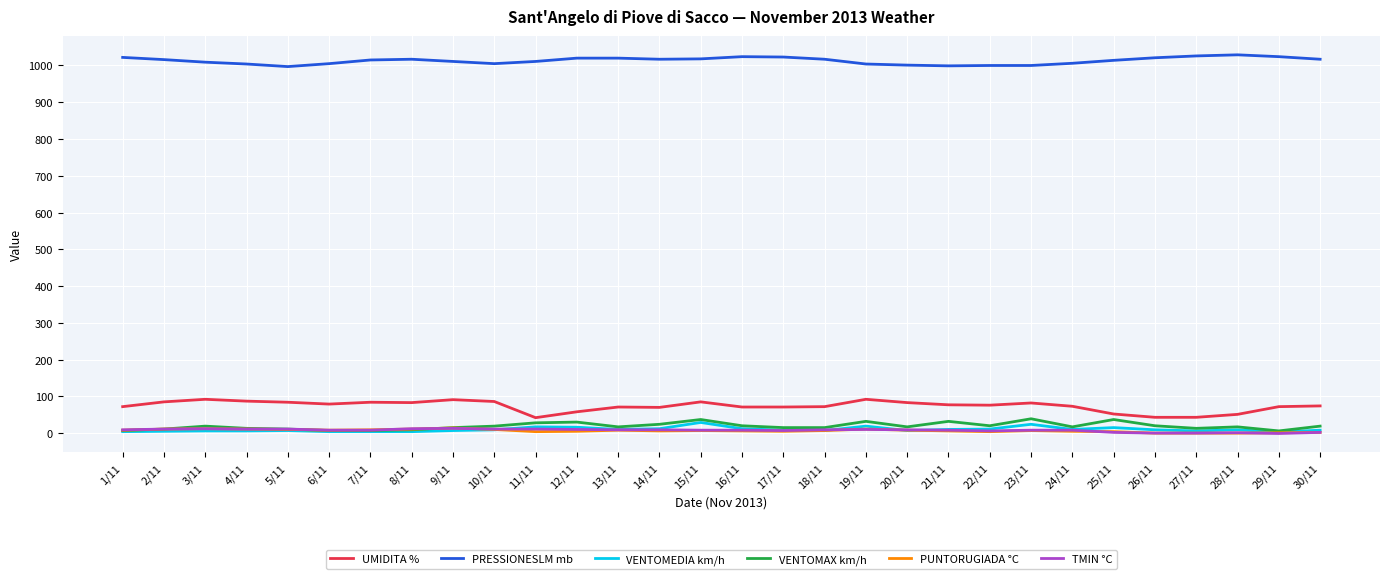

Which series has the largest total across all categories?

PRESSIONESLM mb